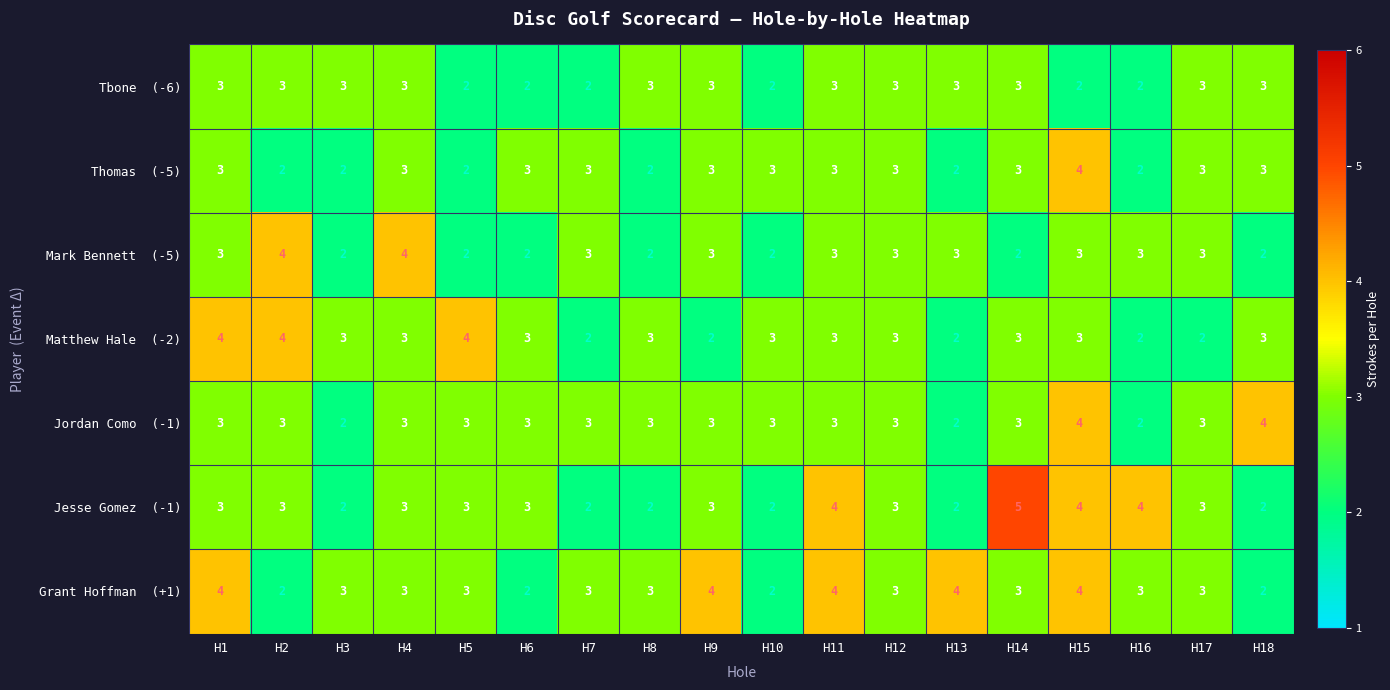

What is the spread (max minus min) of values at H9?

2